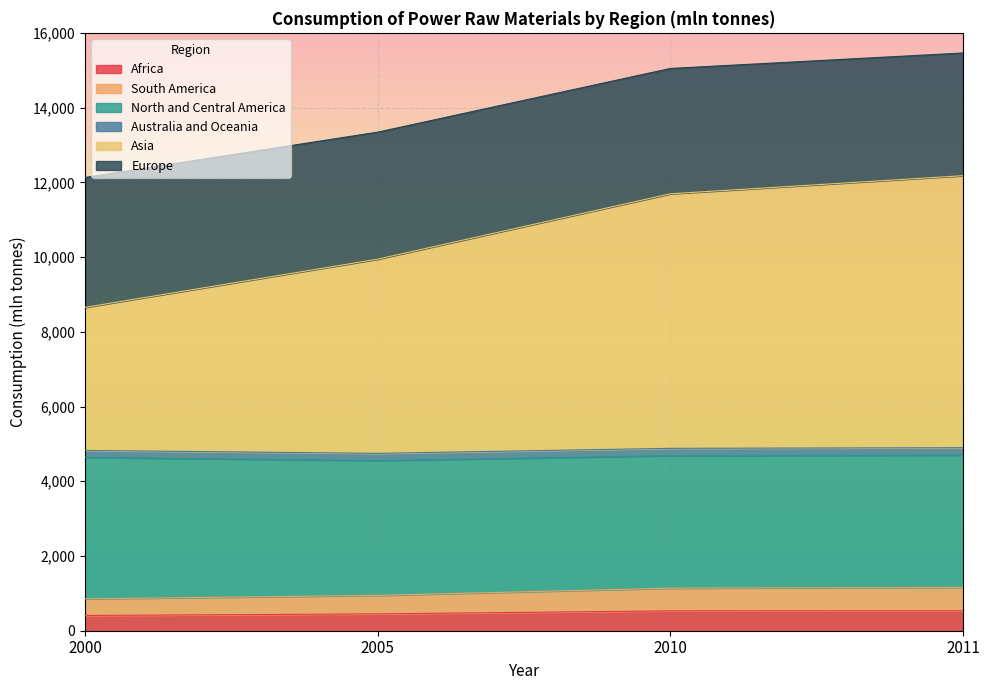

Where is Asia nearest to the value 10416?

2005